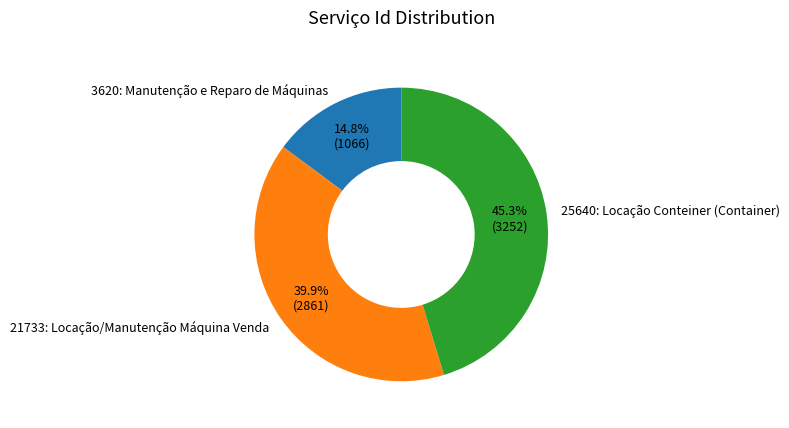

What is the largest slice in the pie chart?

25640: Locação Conteiner (Container)